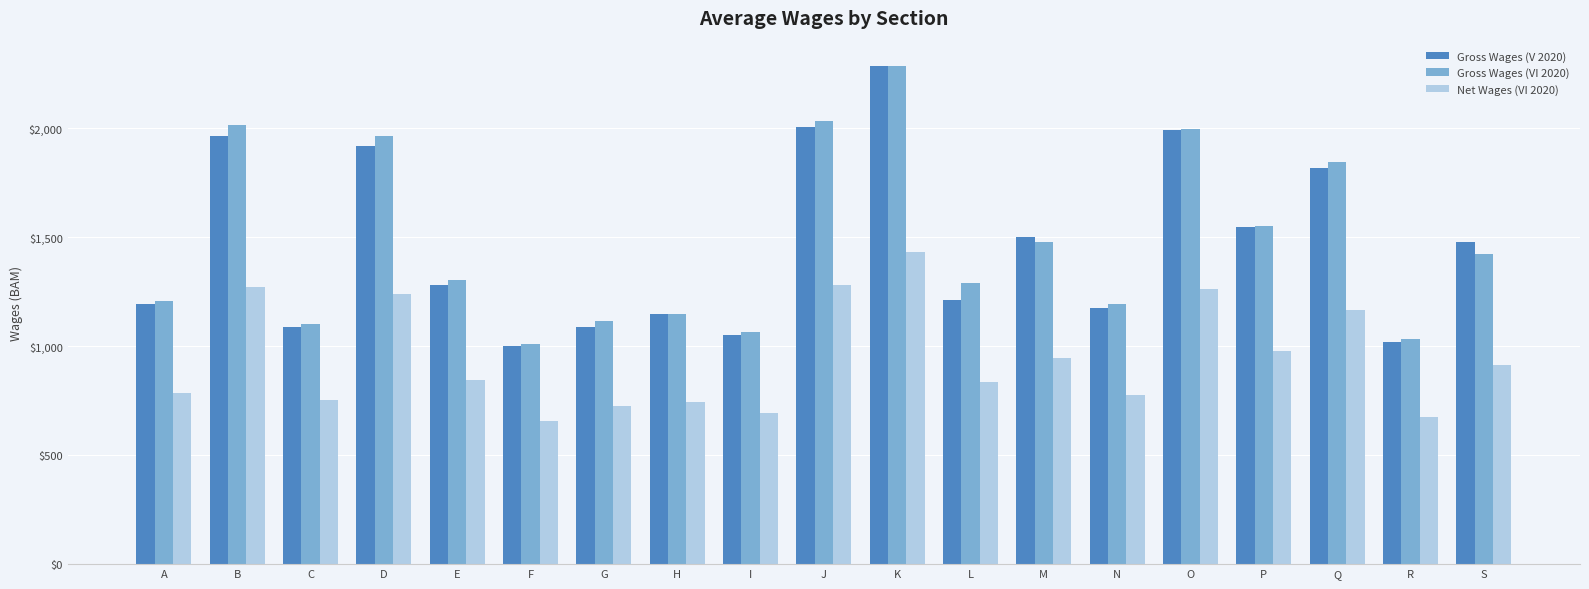

How many data points does each series have?

19